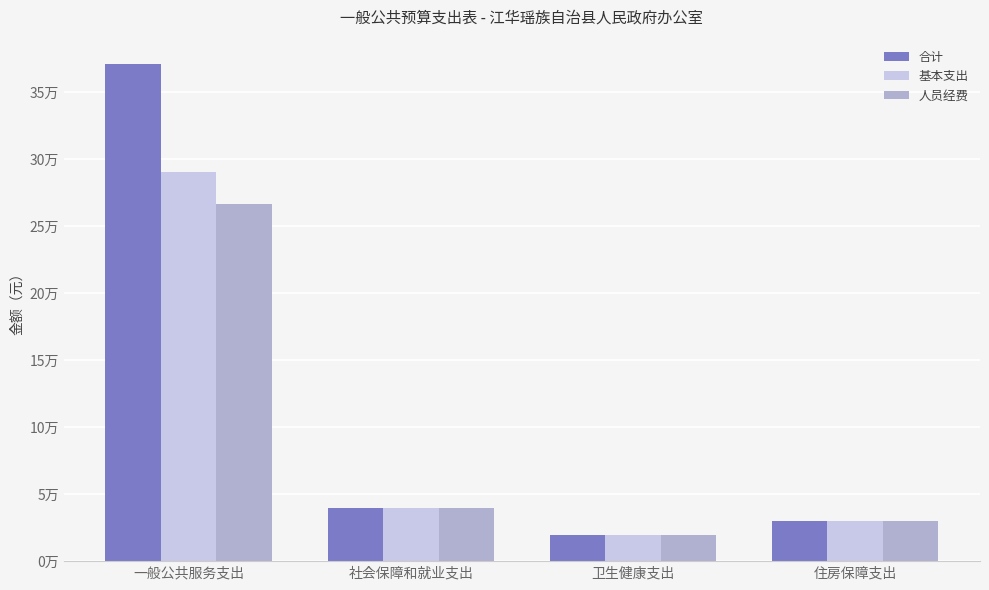

What are all the series names shown in the legend?

合计, 基本支出, 人员经费